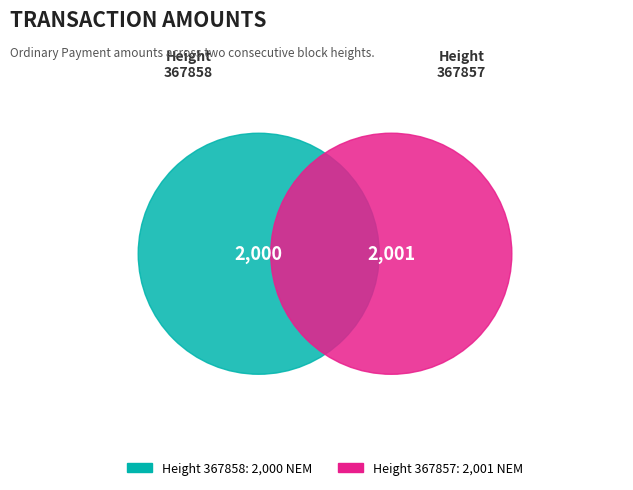

Which slice represents more than half of the pie?

367857